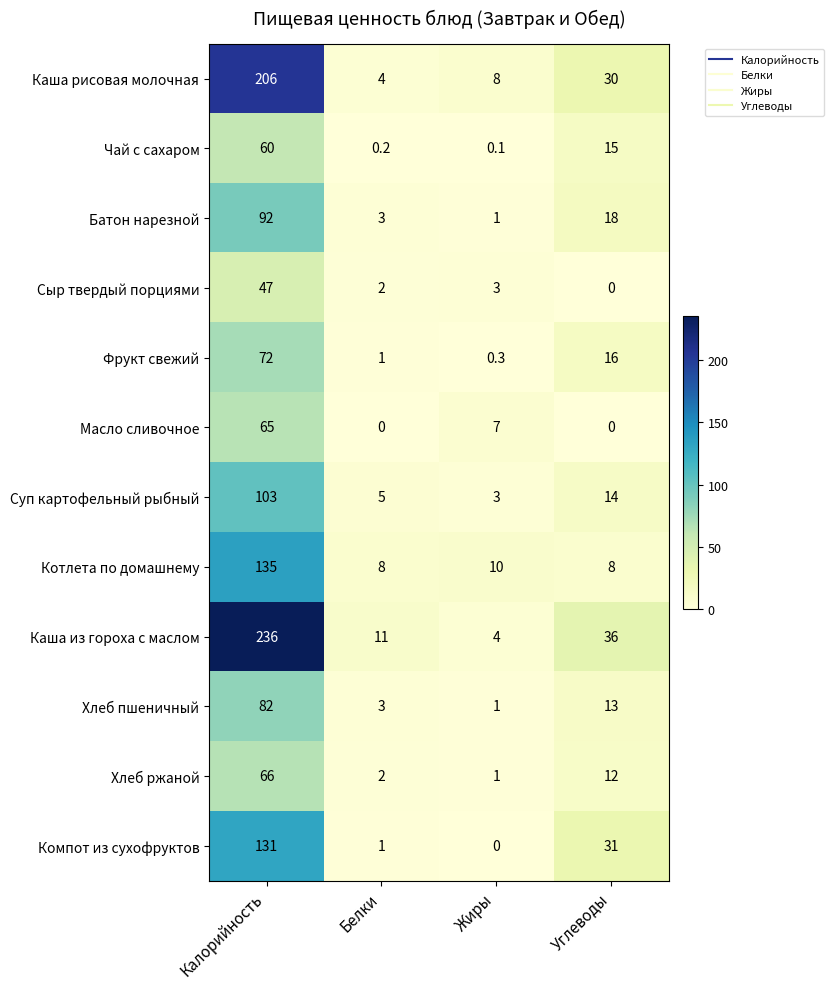

List the series in order of their peak value, highest first.

Каша из гороха с маслом, Каша рисовая молочная, Котлета по домашнему, Компот из сухофруктов, Суп картофельный рыбный, Батон нарезной, Хлеб пшеничный, Фрукт свежий, Хлеб ржаной, Масло сливочное, Чай с сахаром, Сыр твердый порциями